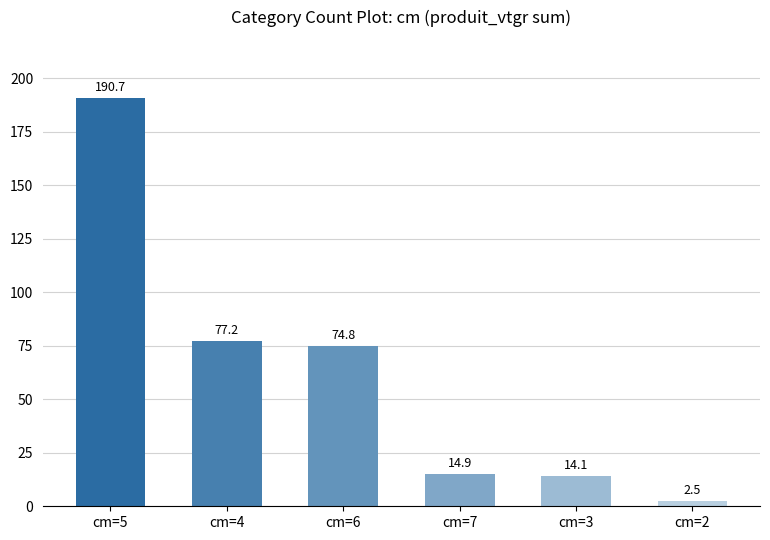

Read the value at cm=4.

77.2